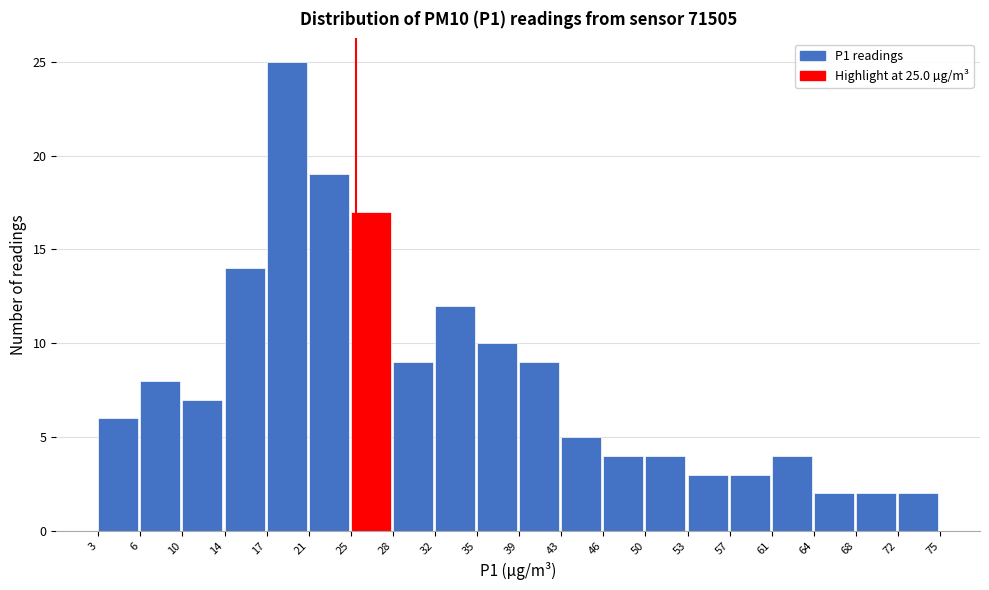

Over which range of the x-axis is the bar tallest?

17 to 21